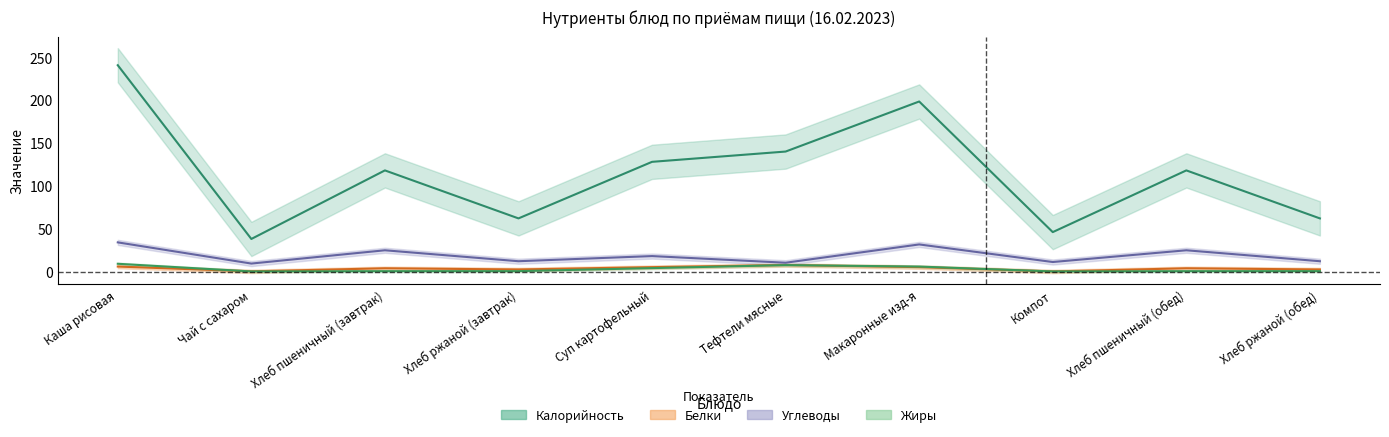

Reading left to right, transcribe all the data shown in this chart.

Калорийность: 240.7	38.0	118.0	62.0	128.0	140.0	198.4	46.0	118.0	62.0
Белки: 5.8	0.2	3.8	2.4	5.1	7.6	5.1	0.1	3.8	2.4
Жиры: 9.1	0.1	0.4	0.5	4.0	7.5	5.8	0.1	0.4	0.5
Углеводы: 34.0	9.3	24.8	12.0	18.0	10.3	31.6	11.1	24.8	12.0